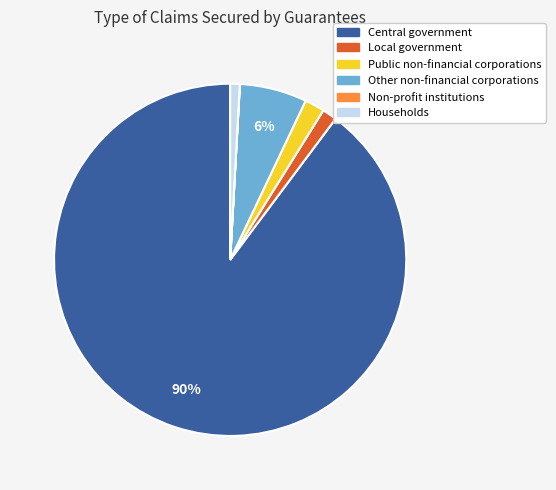

Is it true that Central government is 83% of the pie?

False